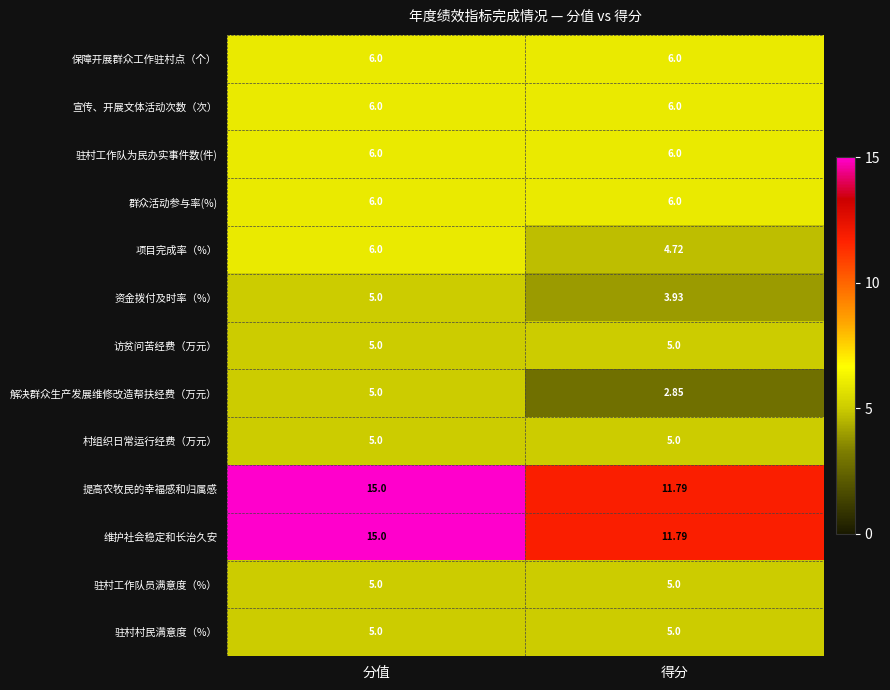

Which category has the lowest value across all series?

得分